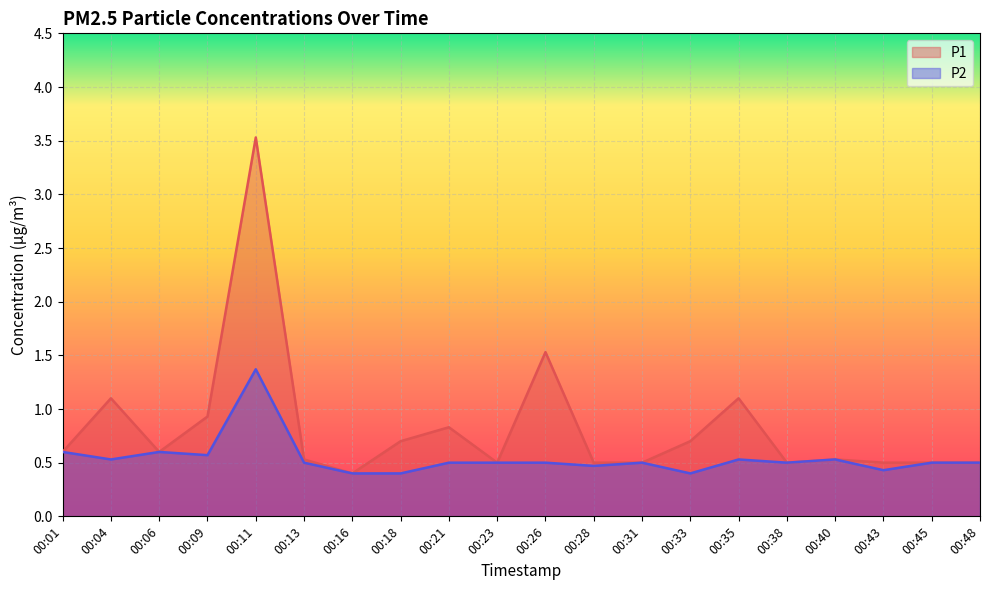

Which has a higher value, 00:16 or 00:01?

00:01